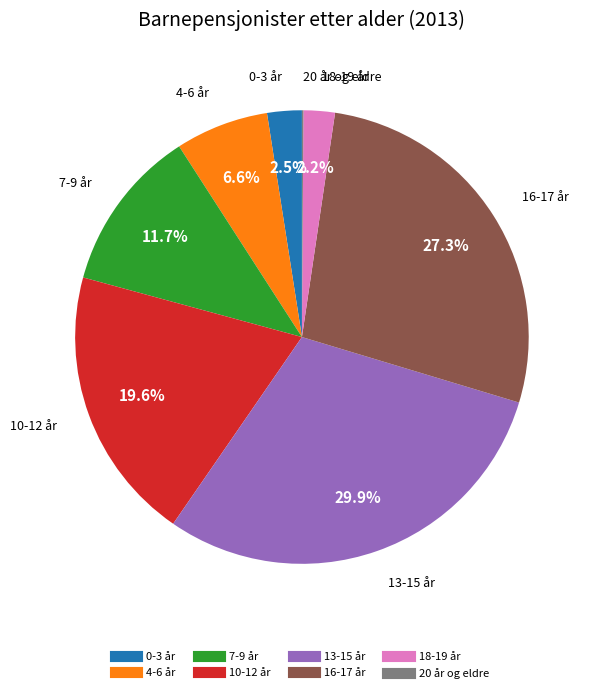

True or false: 13-15 år accounts for 30% of the total.

True